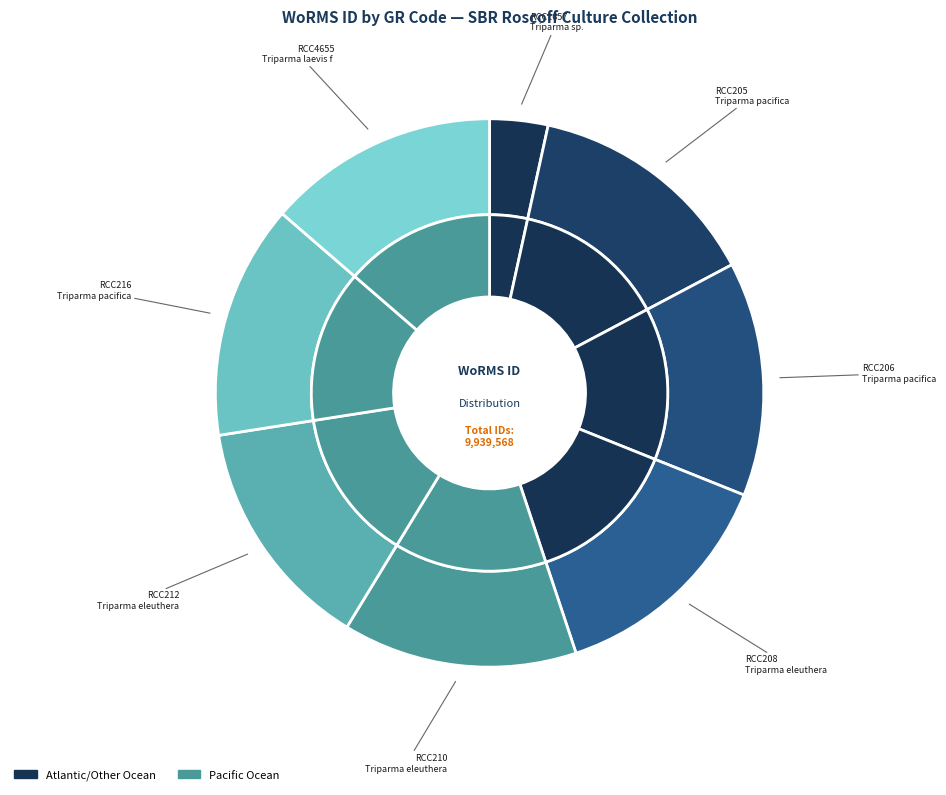

Is it true that RCC205 is 19% of the pie?

False